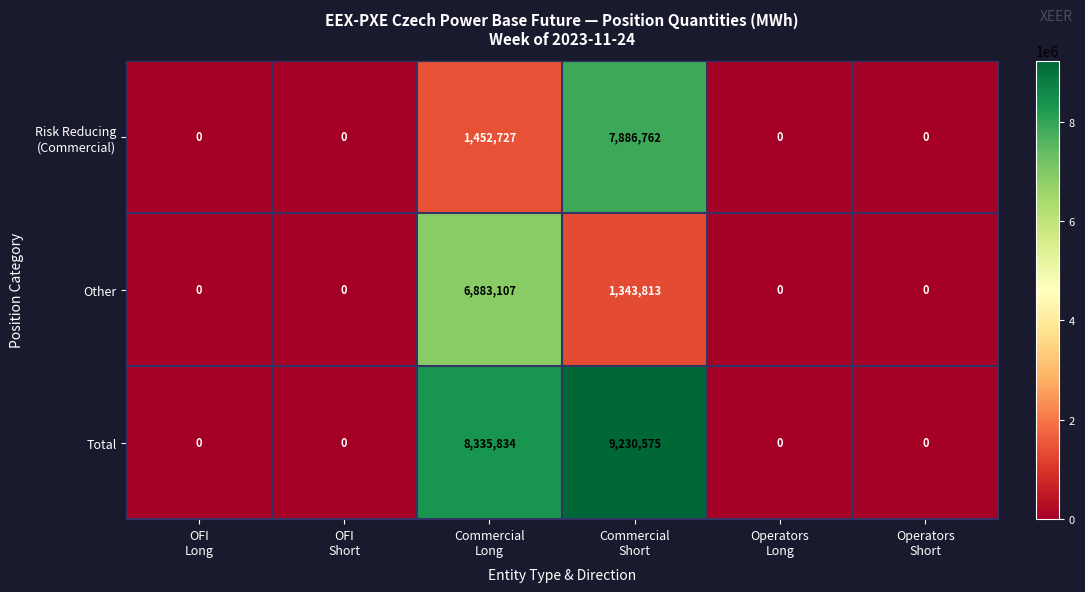

Which series has the largest range (max minus min)?

Total